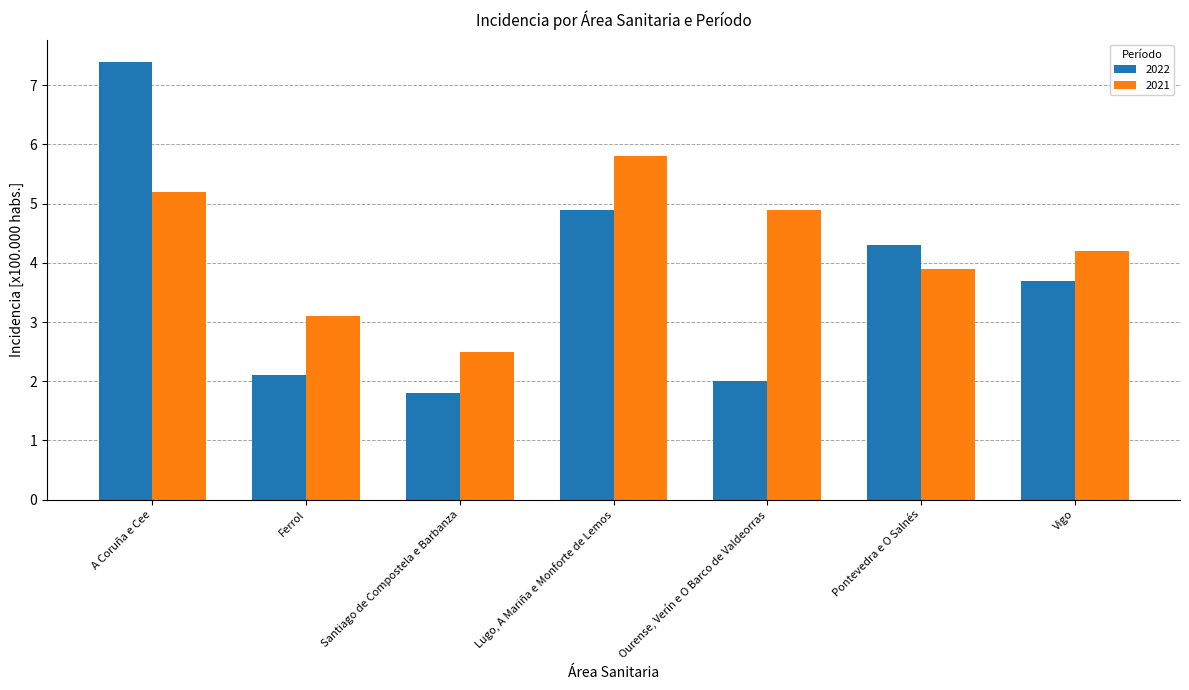

Reading left to right, what are all the values shown in this chart?

2022: A Coruña e Cee=7.4	Ferrol=2.1	Santiago de Compostela e Barbanza=1.8	Lugo, A Mariña e Monforte de Lemos=4.9	Ourense, Verín e O Barco de Valdeorras=2.0	Pontevedra e O Salnés=4.3	Vigo=3.7
2021: A Coruña e Cee=5.2	Ferrol=3.1	Santiago de Compostela e Barbanza=2.5	Lugo, A Mariña e Monforte de Lemos=5.8	Ourense, Verín e O Barco de Valdeorras=4.9	Pontevedra e O Salnés=3.9	Vigo=4.2